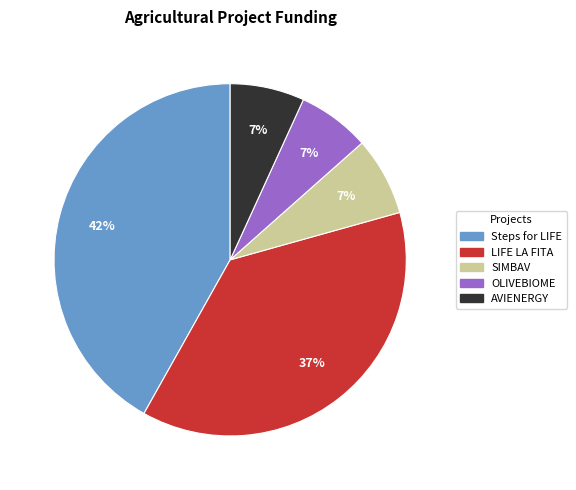

To the nearest percent, what is the combined percentage of AVIENERGY and Steps for LIFE?

49%